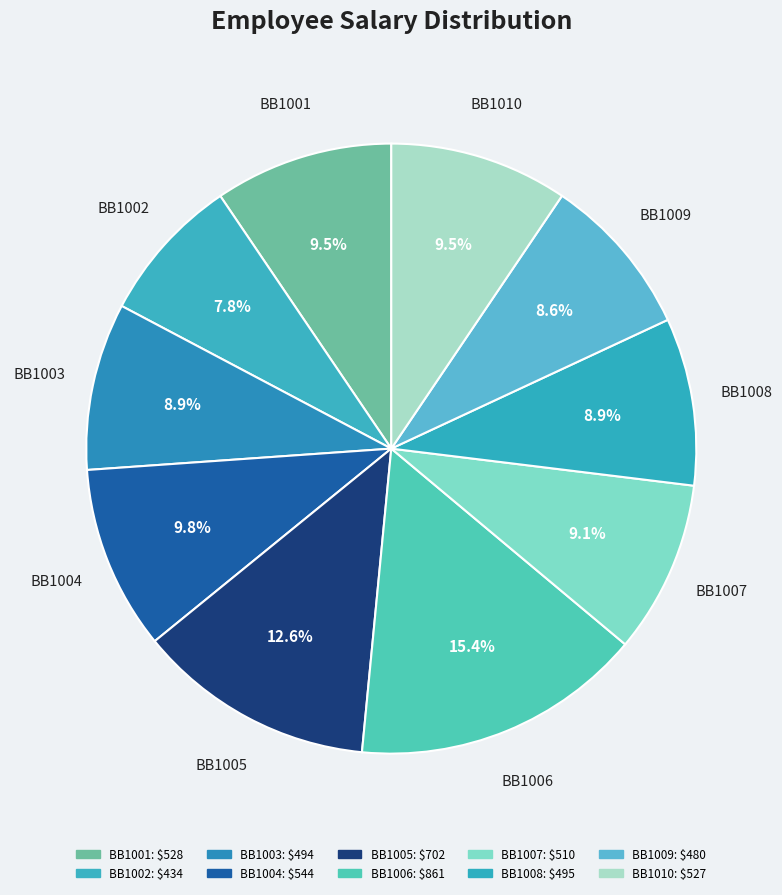

Count the number of slices in the pie.

10